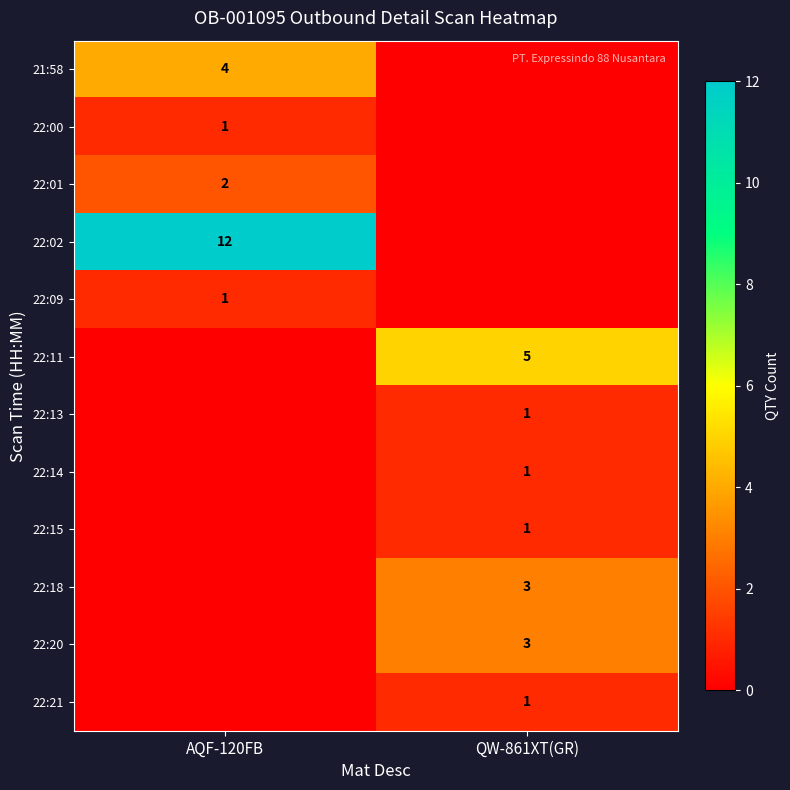

Is it true that 21:58 equals 2 at AQF-120FB?

False